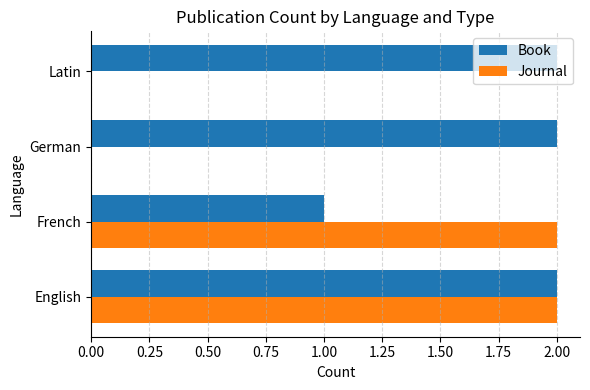

Is it true that Book equals 2 at German?

True